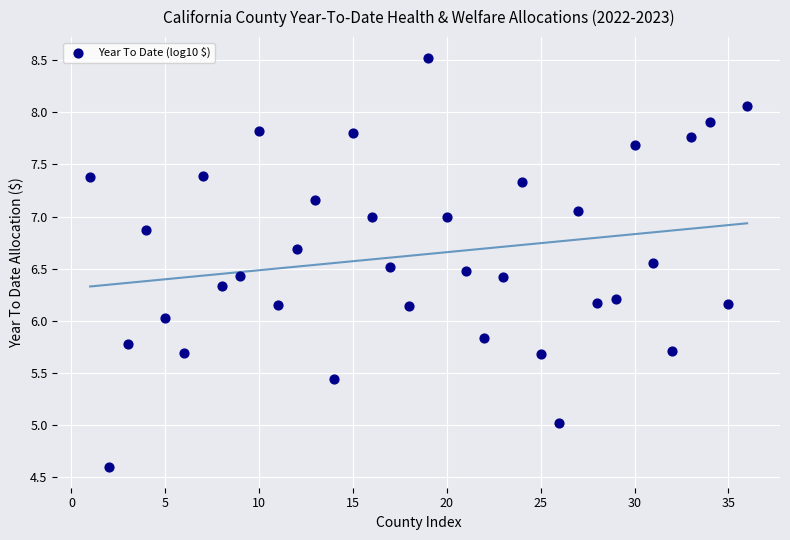

What is the range of X values (max minus min)?

35.0